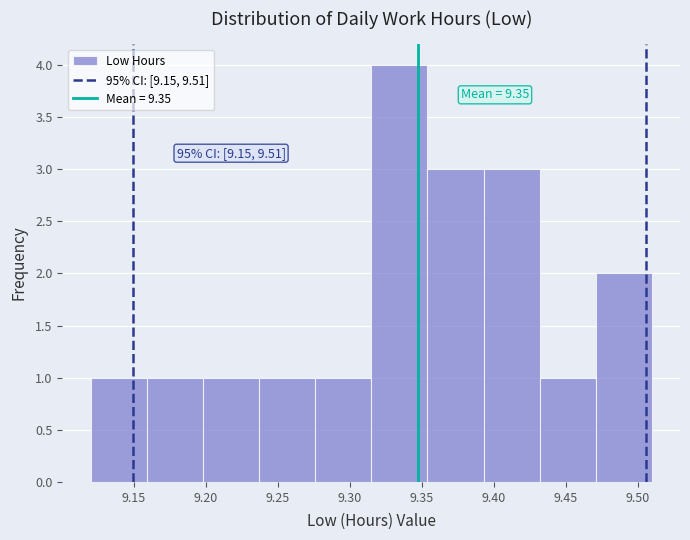

Over which range of the x-axis is the bar tallest?

9.315 to 9.354